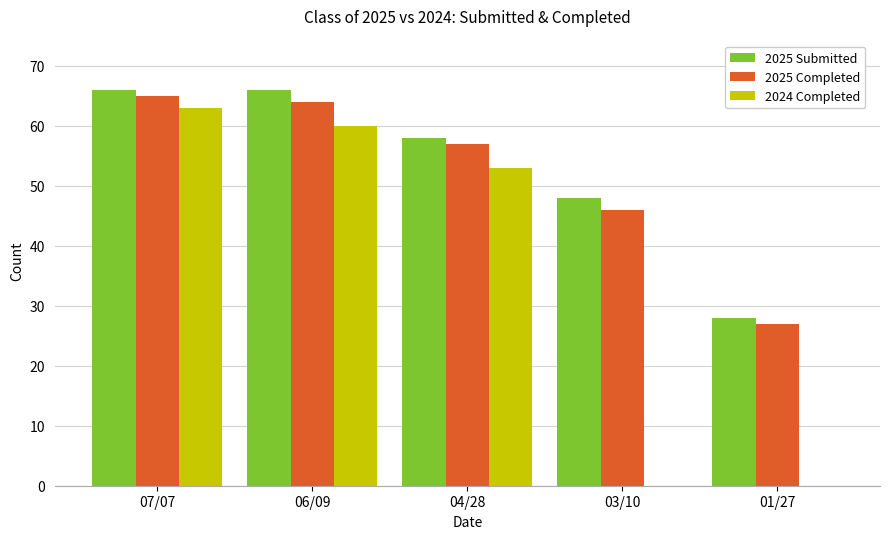

What is the greatest value displayed?

66